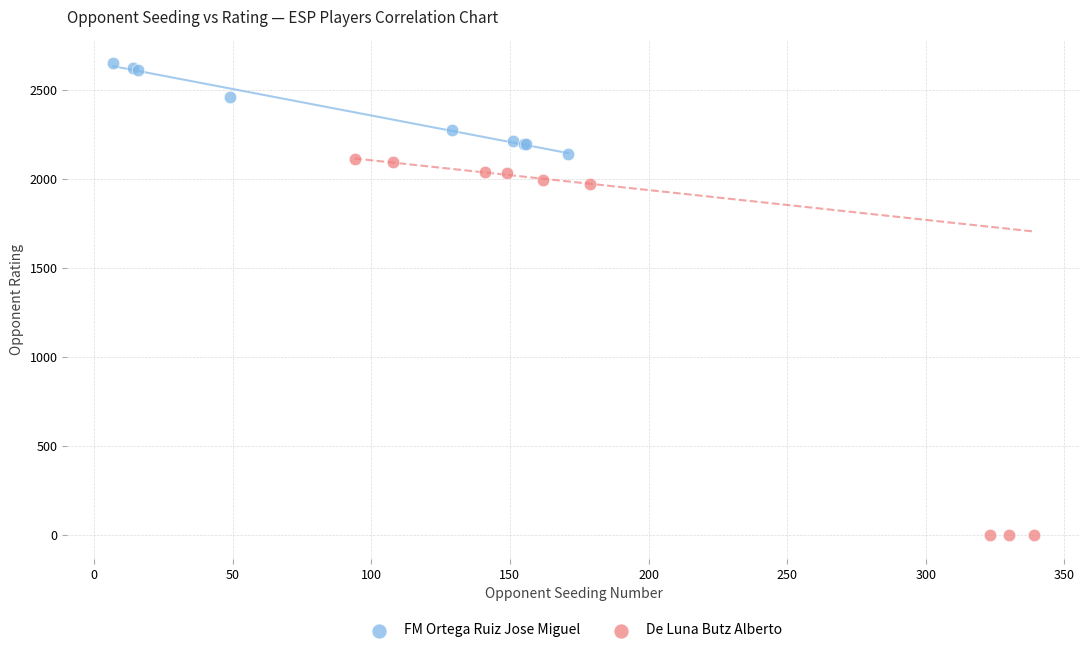

Which series contains the lowest Y value?

De Luna Butz Alberto